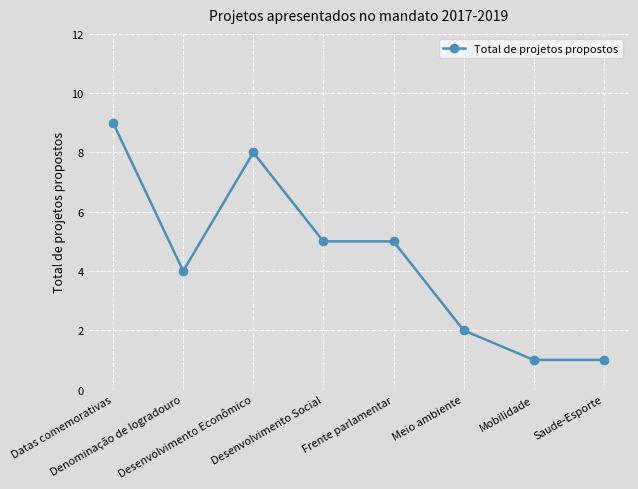

What is the difference between the second highest and second lowest values?

7